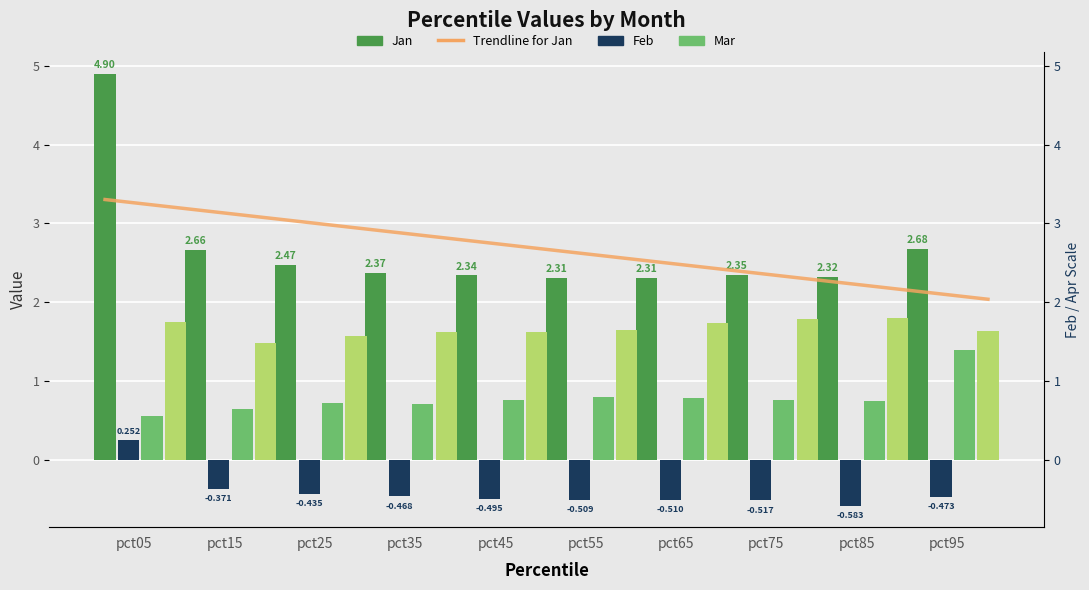

What is the total value across all series at pct85?

4.3